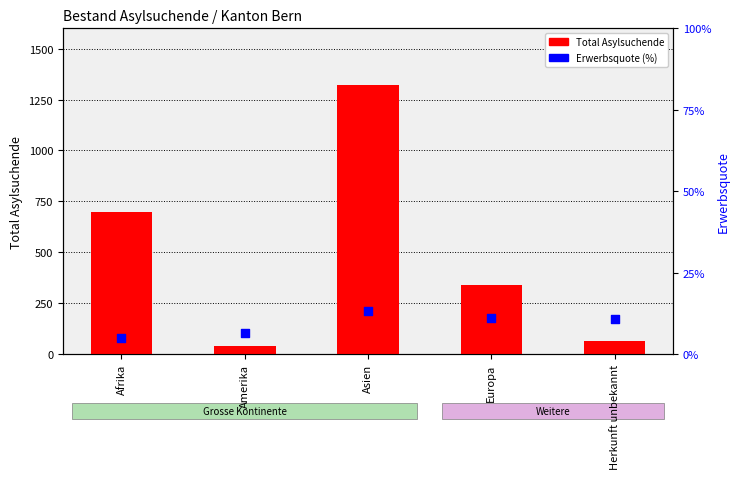

Which series contains the highest Y value?

Total Asylsuchende